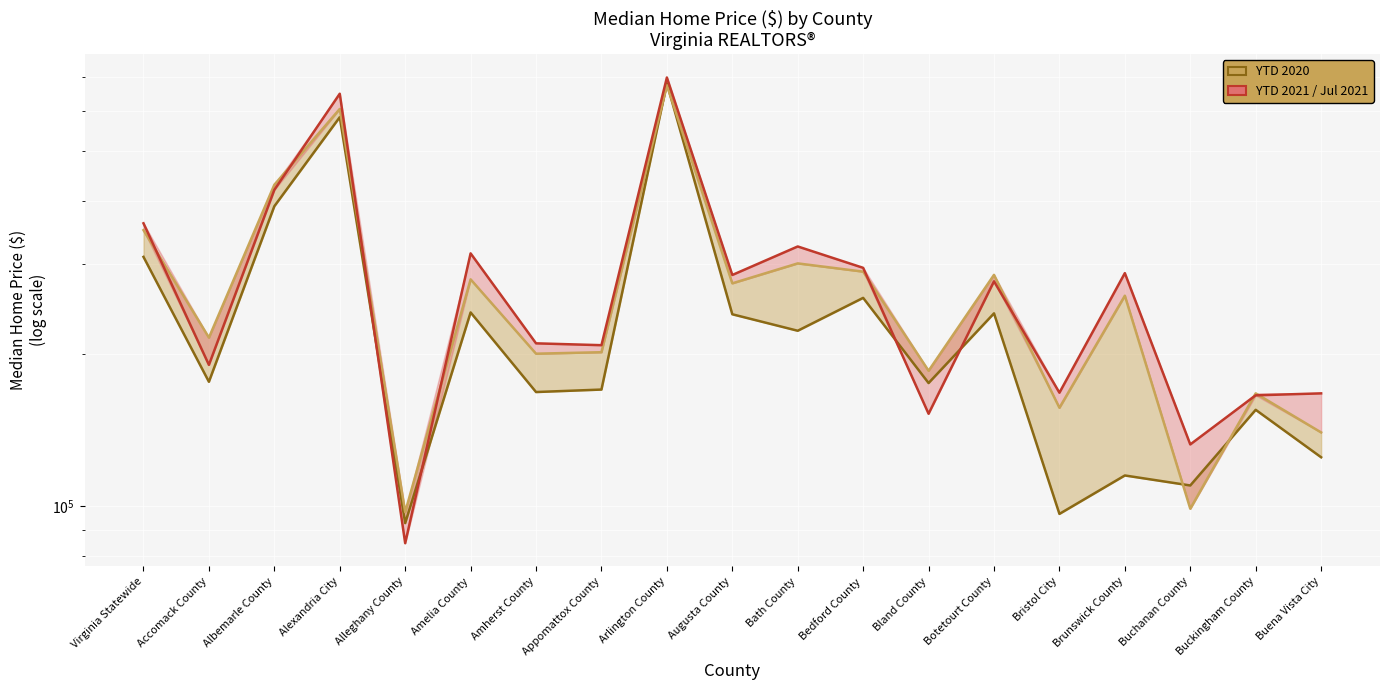

Which series has the largest total across all categories?

Jul 2021